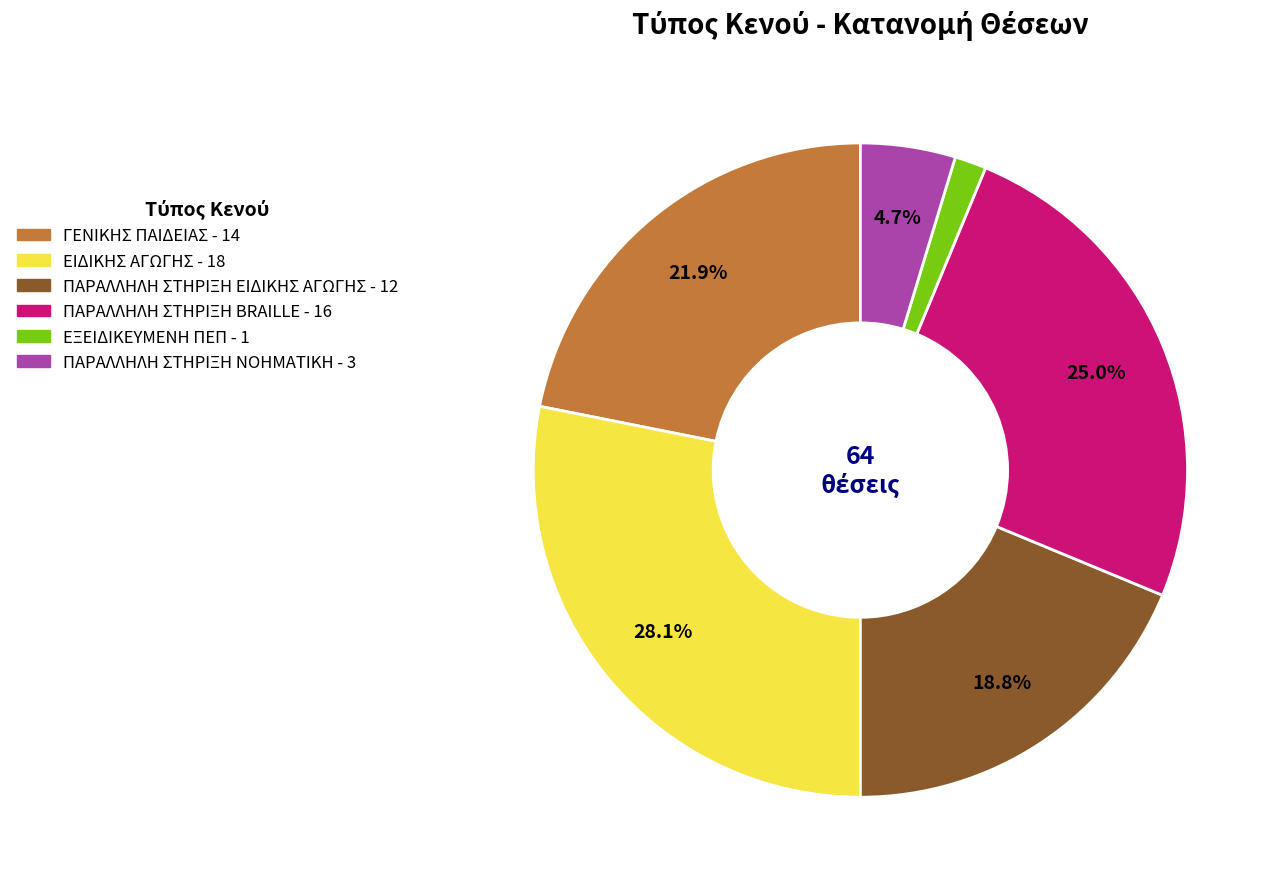

Between ΕΞΕΙΔΙΚΕΥΜΕΝΗ ΠΕΠ and ΠΑΡΑΛΛΗΛΗ ΣΤΗΡΙΞΗ BRAILLE, which is larger?

ΠΑΡΑΛΛΗΛΗ ΣΤΗΡΙΞΗ BRAILLE